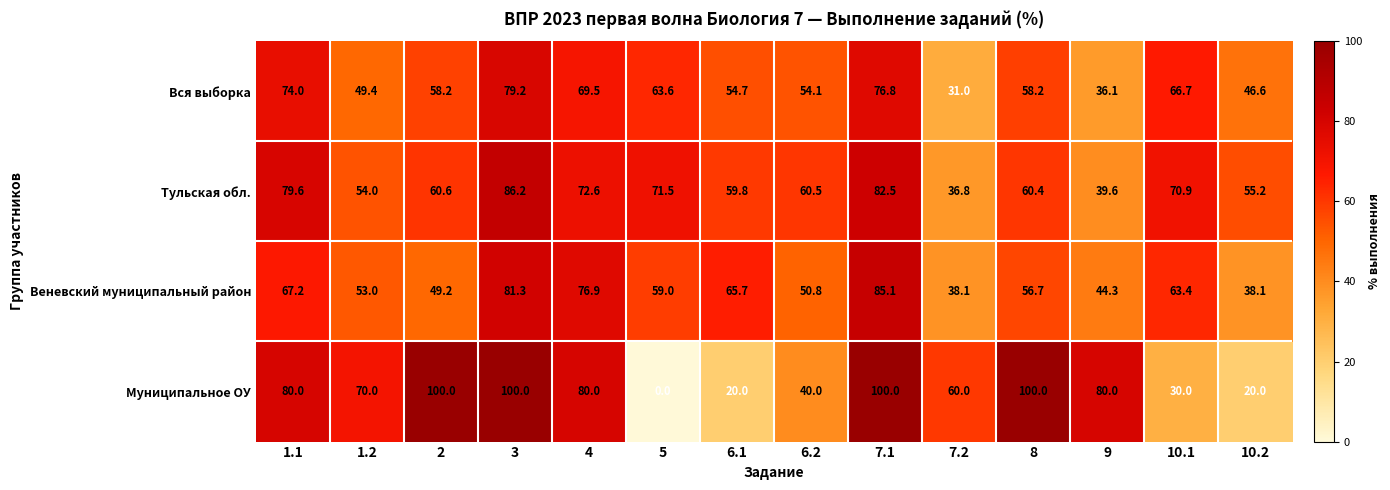

How many data points does each series have?

14